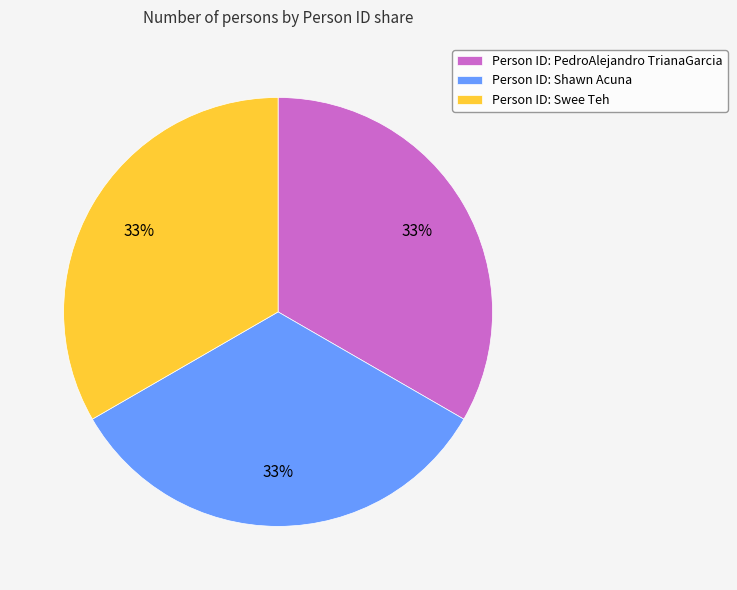

To the nearest percent, what is the combined percentage of Person ID: PedroAlejandro TrianaGarcia and Person ID: Swee Teh?

67%